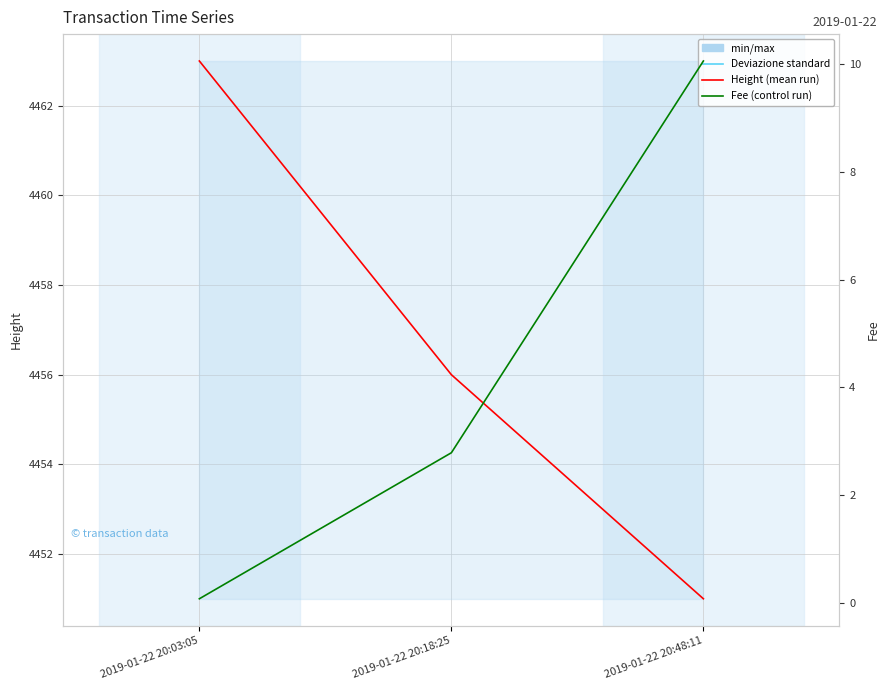

Where is Height nearest to the value 4457?

2019-01-22 20:18:25